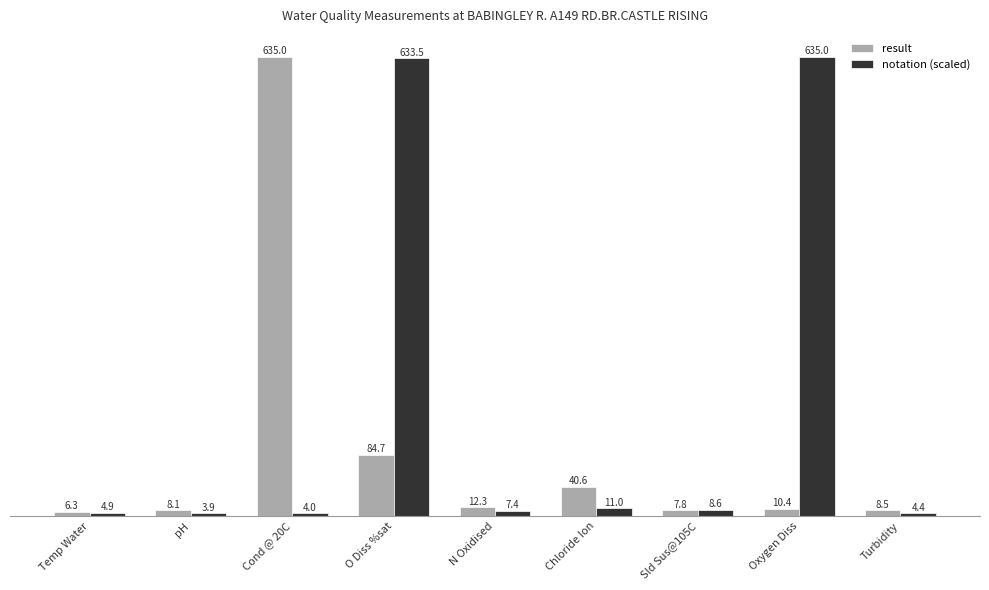

The value of notation (scaled) at Cond @ 20C is 4.0. True or false?

True